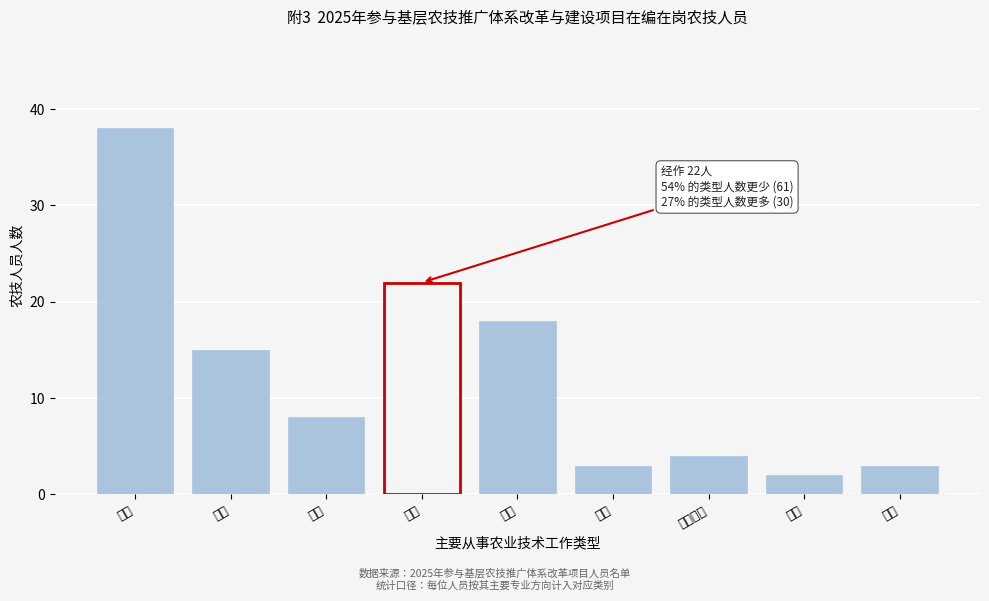

Reading right to left, extract all data points from this chart.

3	2	4	3	18	22	8	15	38